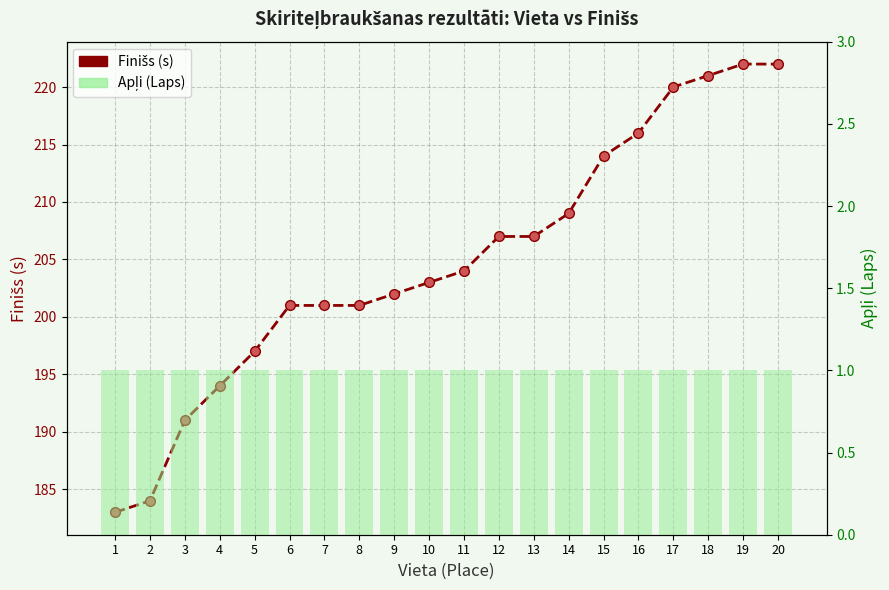

What is the sum of the Apļi (Laps) values at 15 and 9?

2